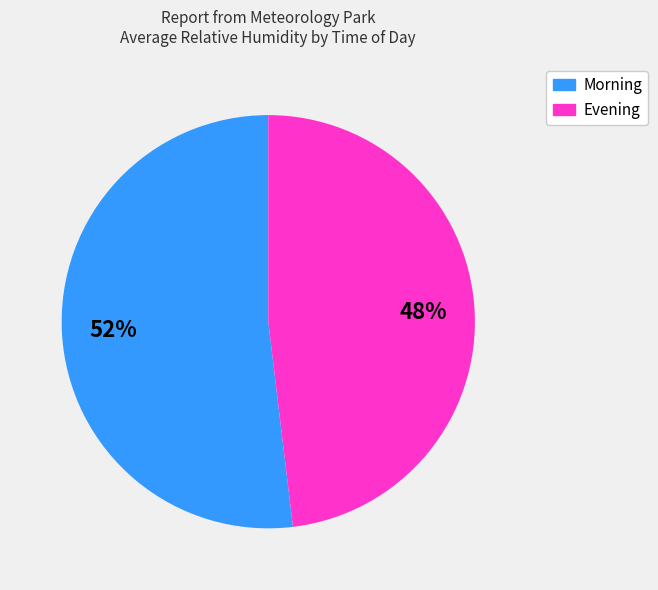

Rank the categories by value from highest to lowest.

Morning, Evening